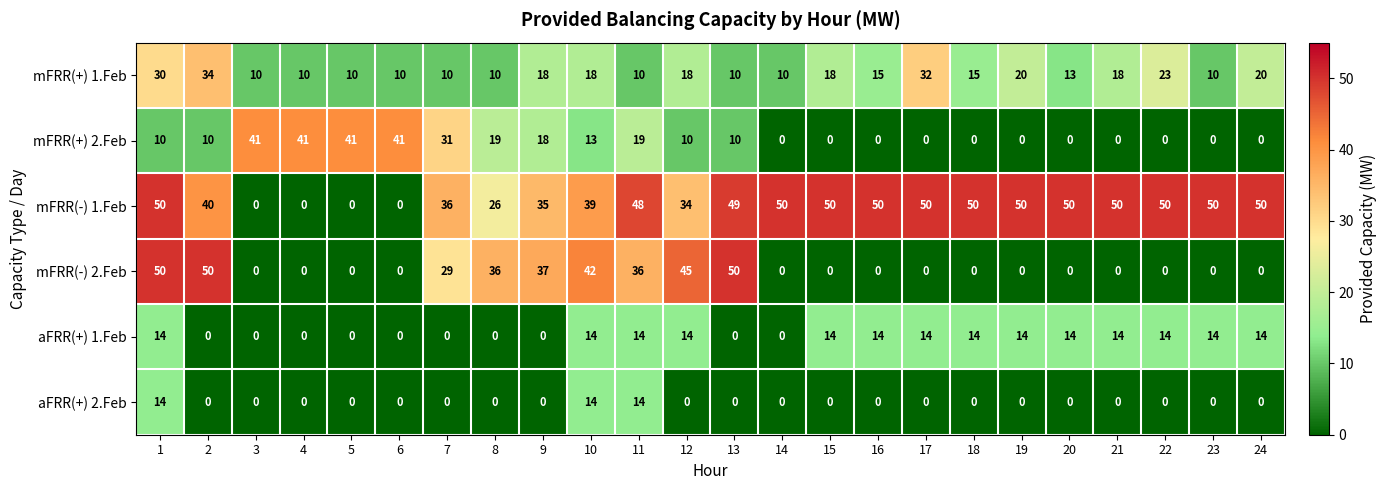

What is the difference between the maximum and minimum values in the mFRR(+) 2.Feb series?

41